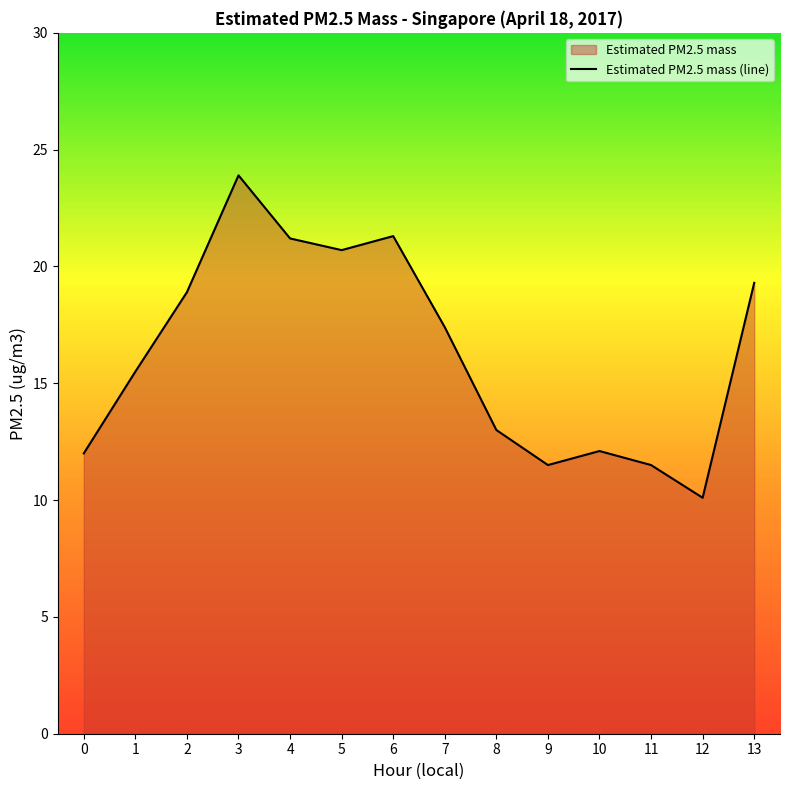

Read the value at 11.

11.5